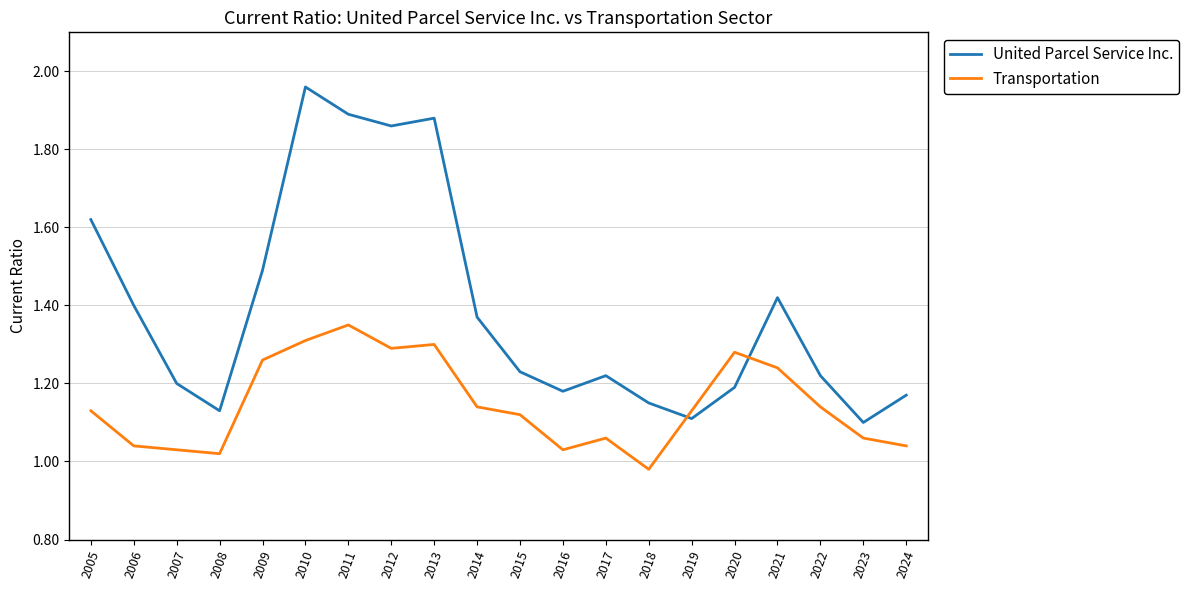

Which series has the widest spread of values?

United Parcel Service Inc.